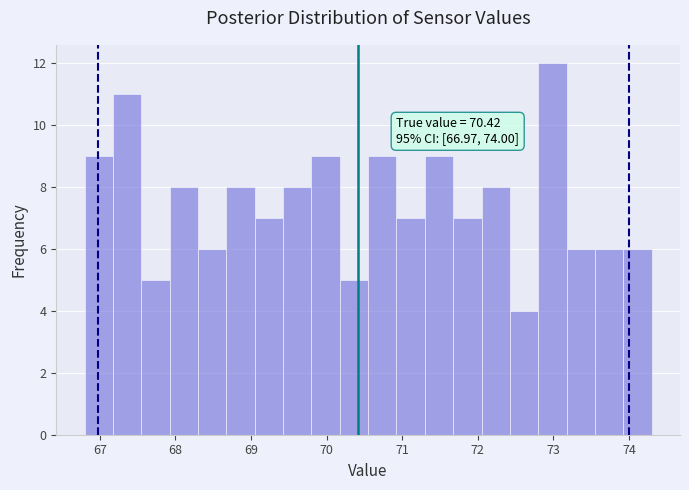

Read against the x-axis, roughly where is the centre of the tallest bar?

73.0